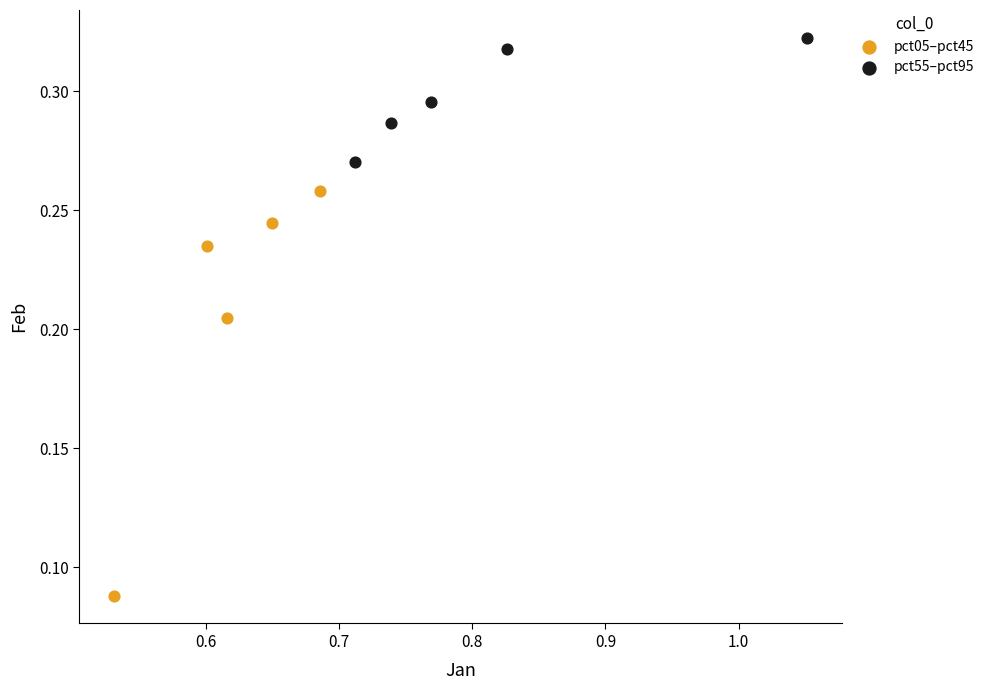

Which series reaches the maximum Y coordinate?

pct55–pct95